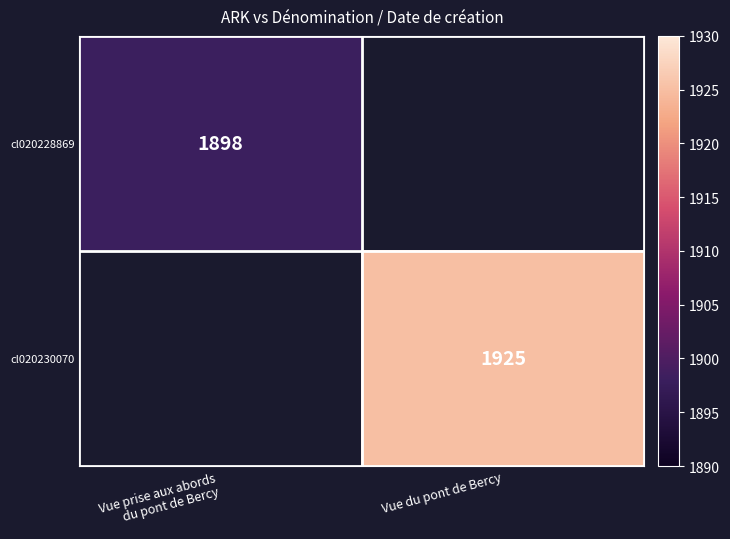

The value of cl020230070 at Vue du pont de Bercy is 1925. True or false?

True